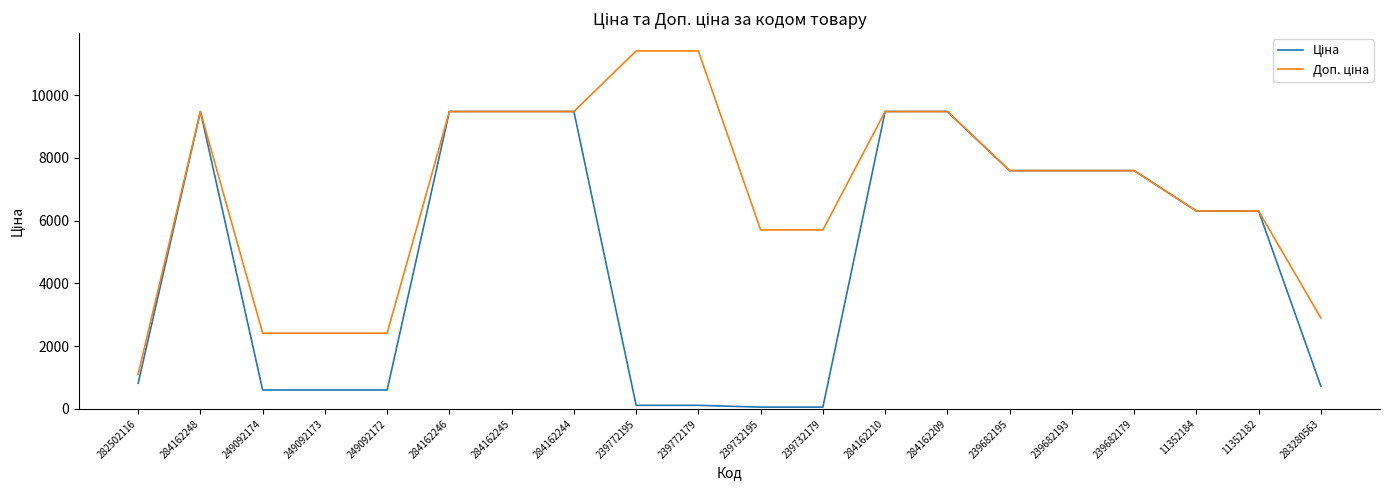

Is this an area chart (filled region under the line)?

No